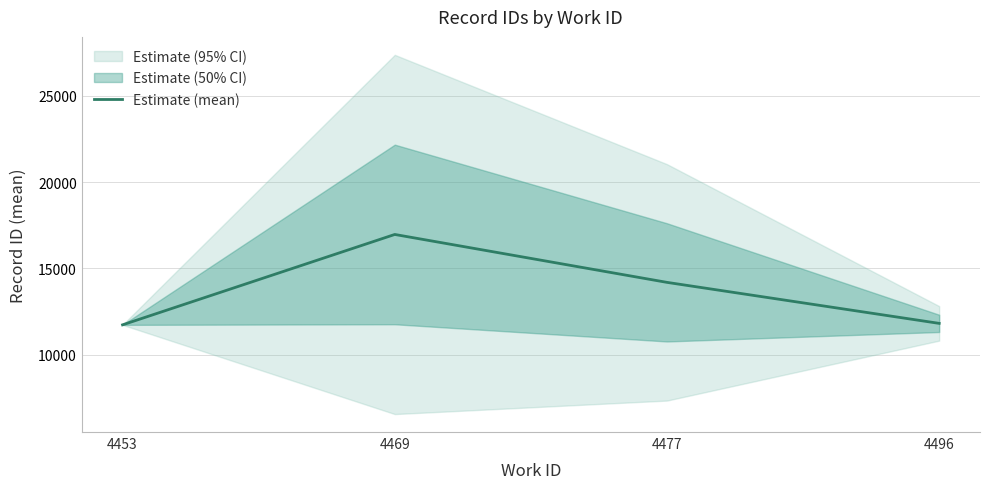

Which has a higher value, 4496 or 4453?

4496